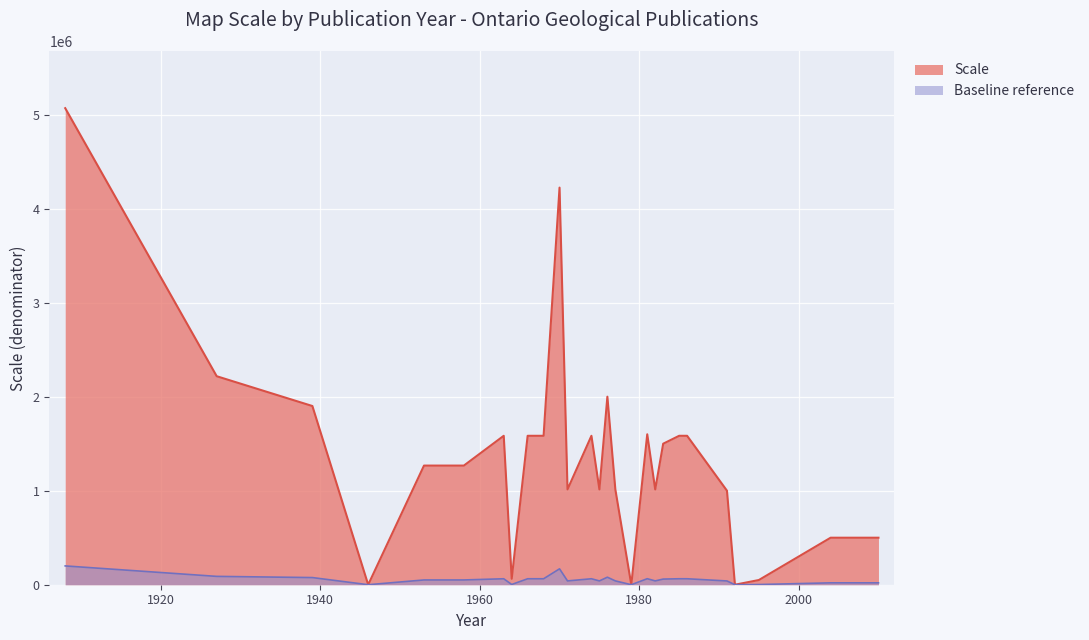

How many data points are less than 1267200?

12